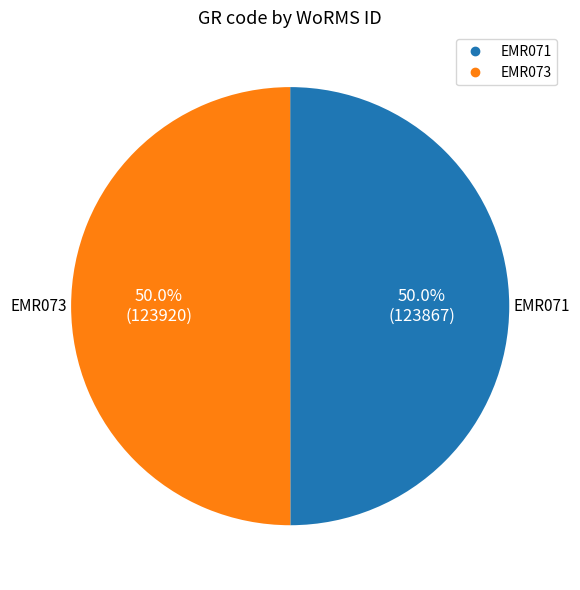

How many segments does this pie chart have?

2